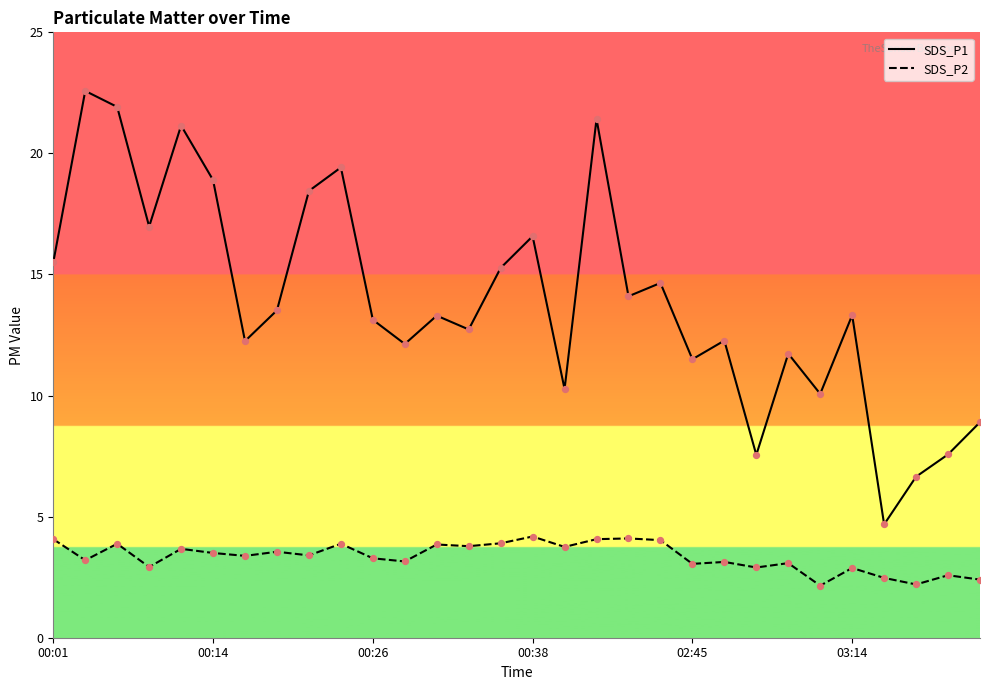

Which series has the widest spread of values?

SDS_P1